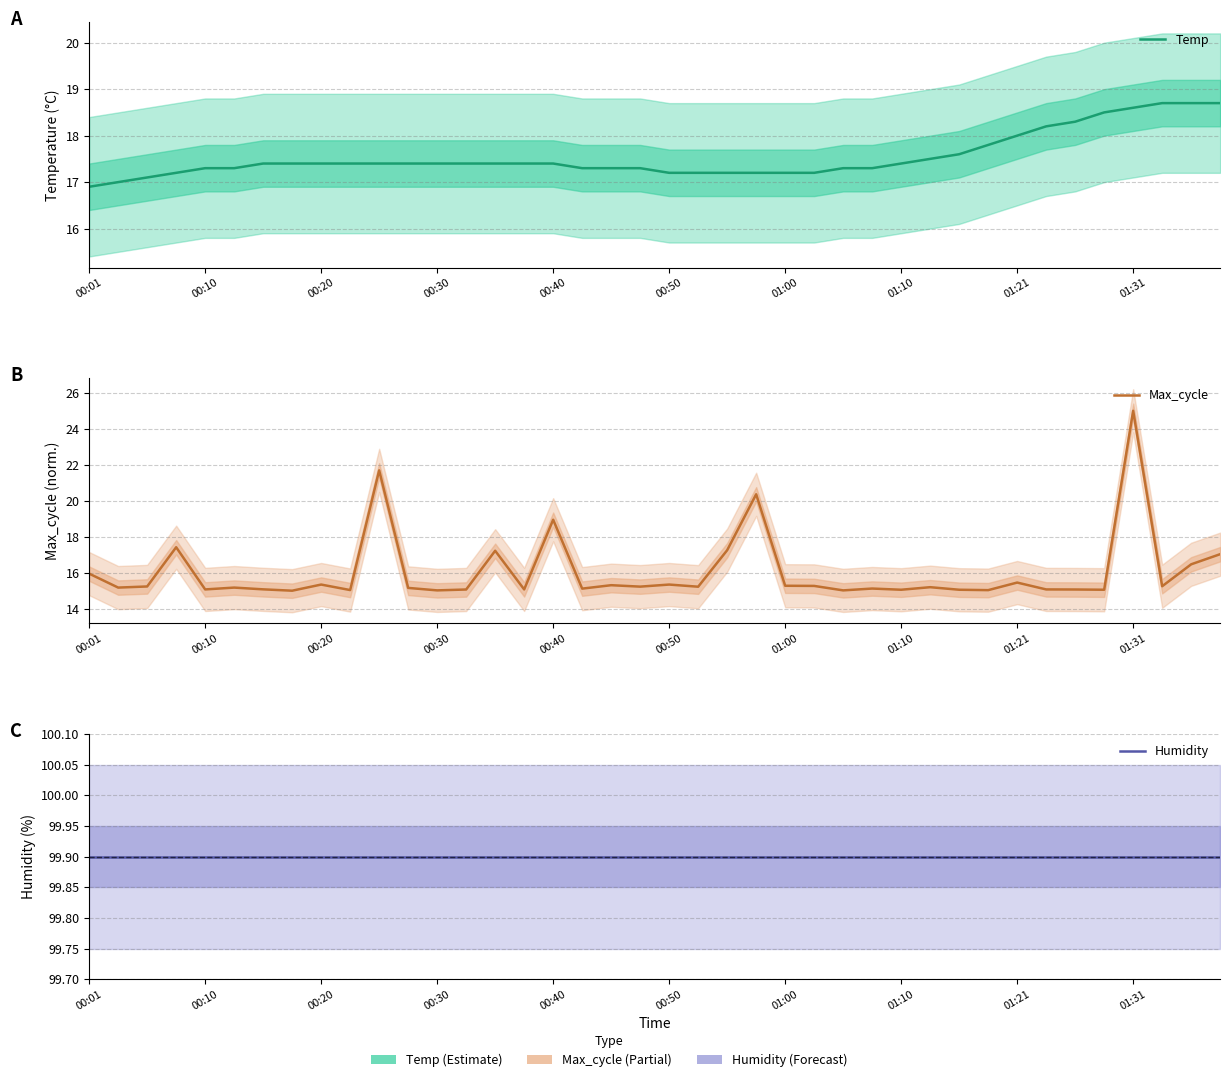

The value of Humidity at 01:10 is 23.9. True or false?

False